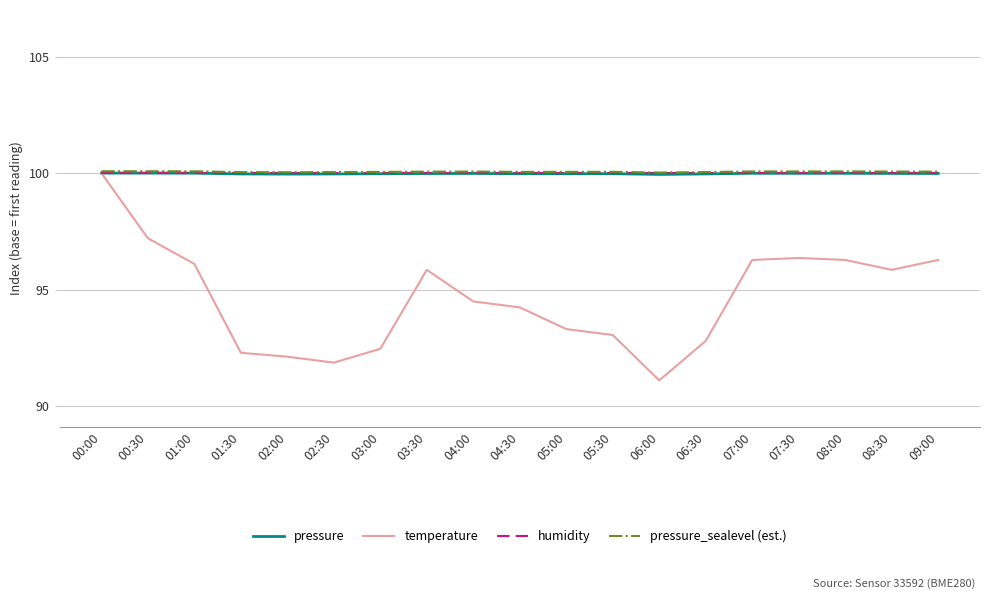

Which series has the largest range (max minus min)?

temperature